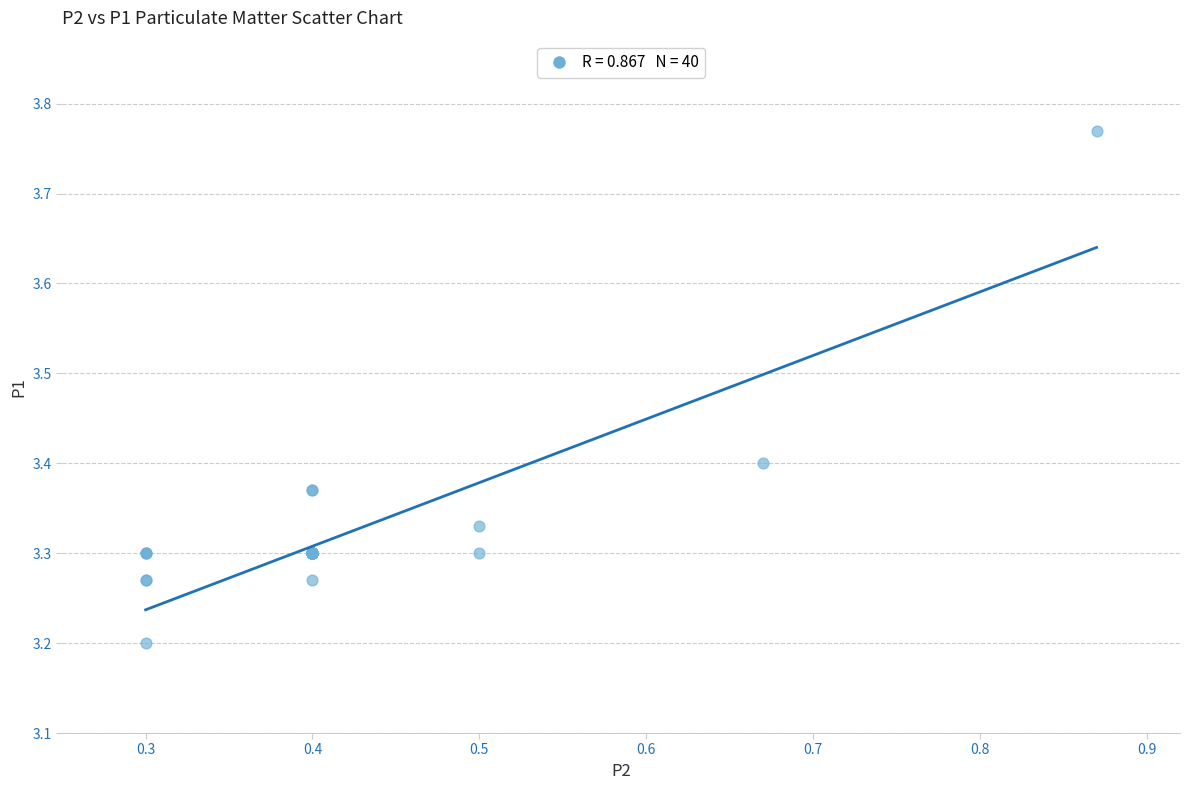

What Y value in the scatter plot is closest to 3?

3.2